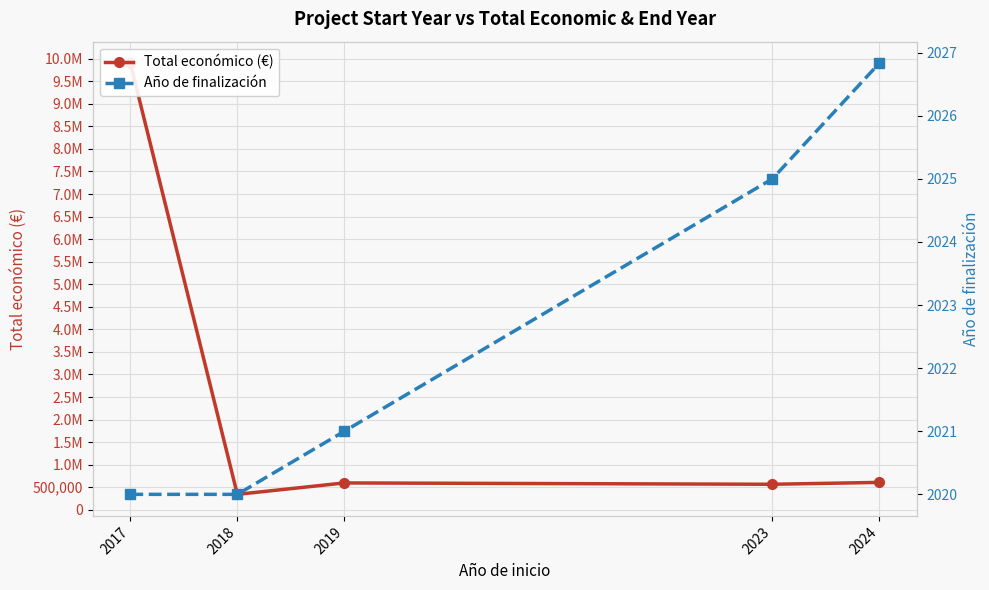

What are all the series names shown in the legend?

Total económico (€), Año de finalización